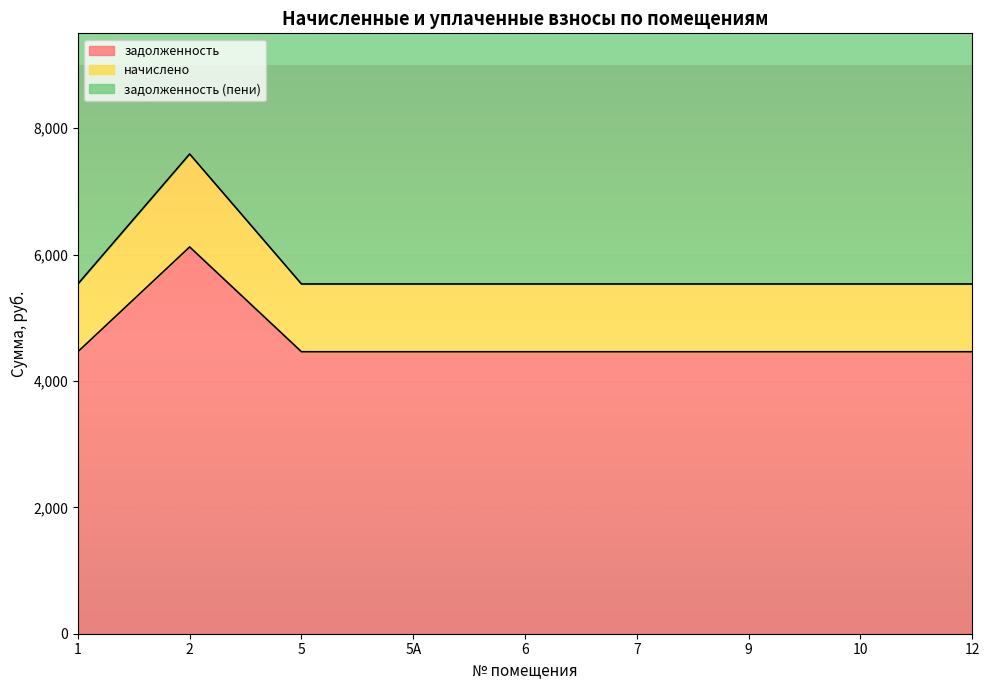

True or false: задолженность and начислено intersect in this chart.

False